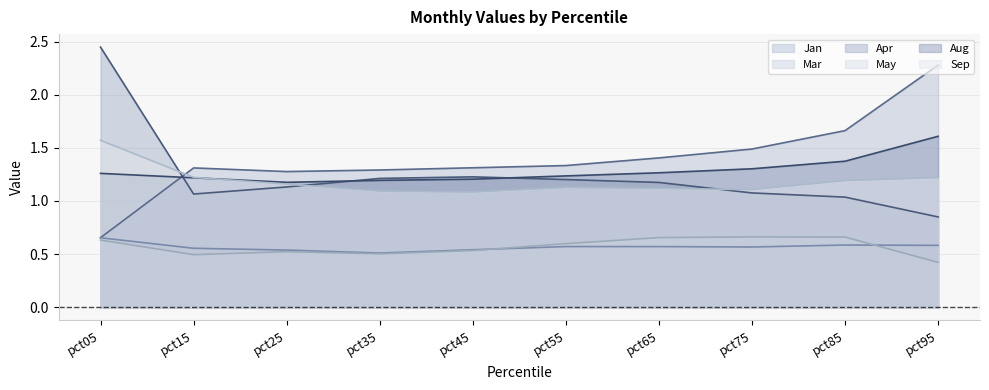

What are all the series names shown in the legend?

Jan line, Mar line, Apr line, May line, Aug line, Sep line